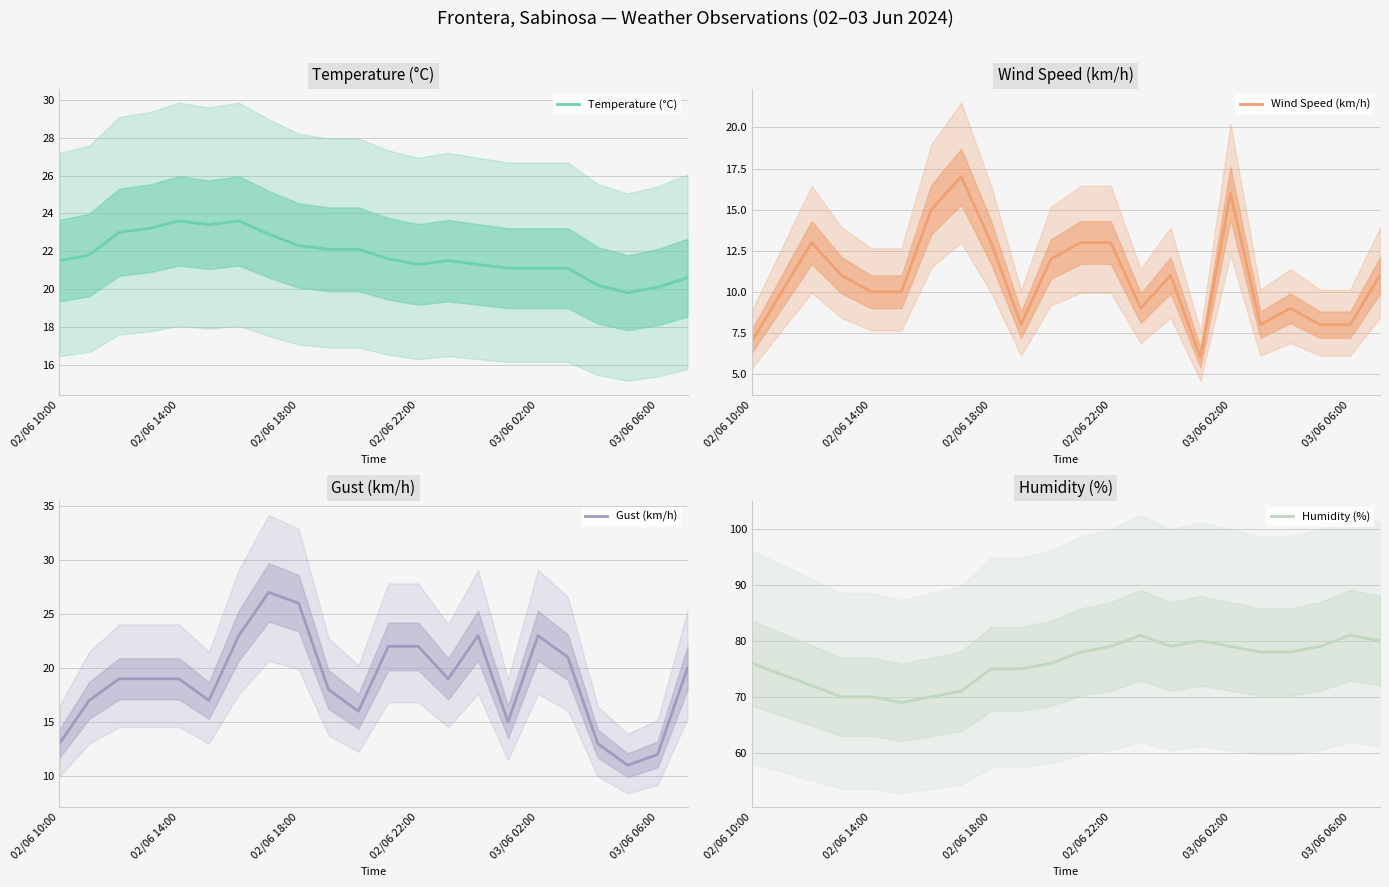

True or false: Humidity (%) has more than 0 interior local peaks.

True